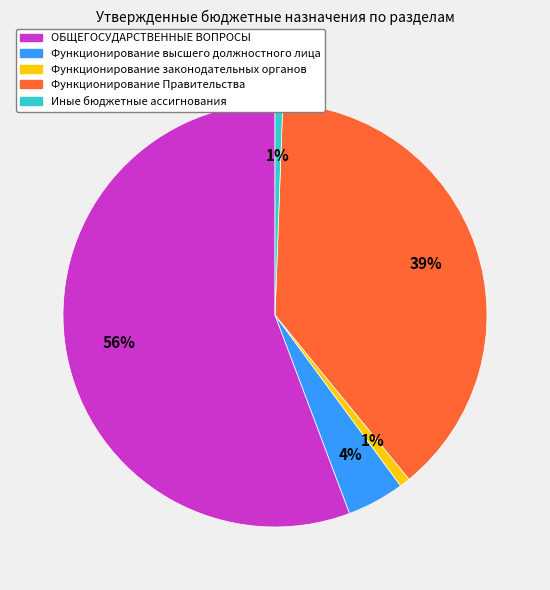

To the nearest percent, what is the average slice percentage?

20%